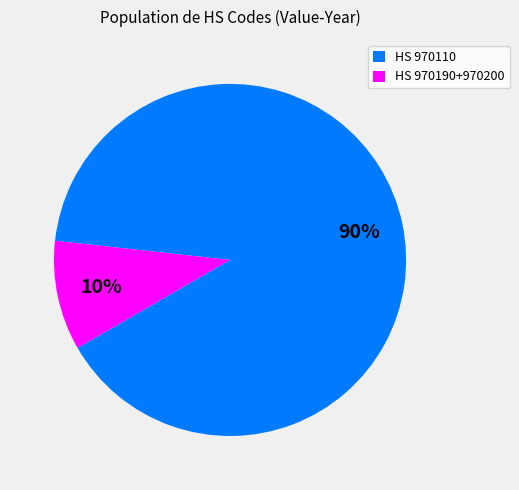

Do HS 970110 and HS 970190+970200 together represent more than half of the pie?

Yes